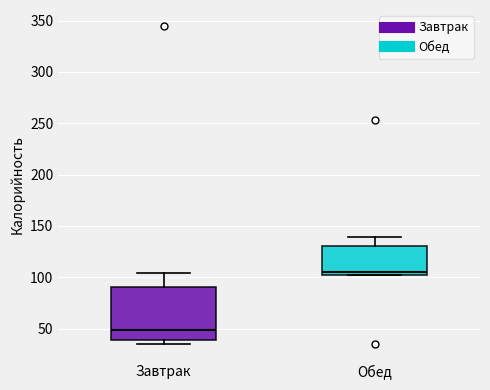

Reading left to right, read every box against the y-axis: the position of its median line, the range the box covers, and the ends of its whiskers. The values are not printed on the chart, so give them approximately, as read against the axis.

Завтрак: median 50, box 40 to 90, whiskers 35 to 105
Обед: median 105, box 100 to 130, whiskers 100 to 140